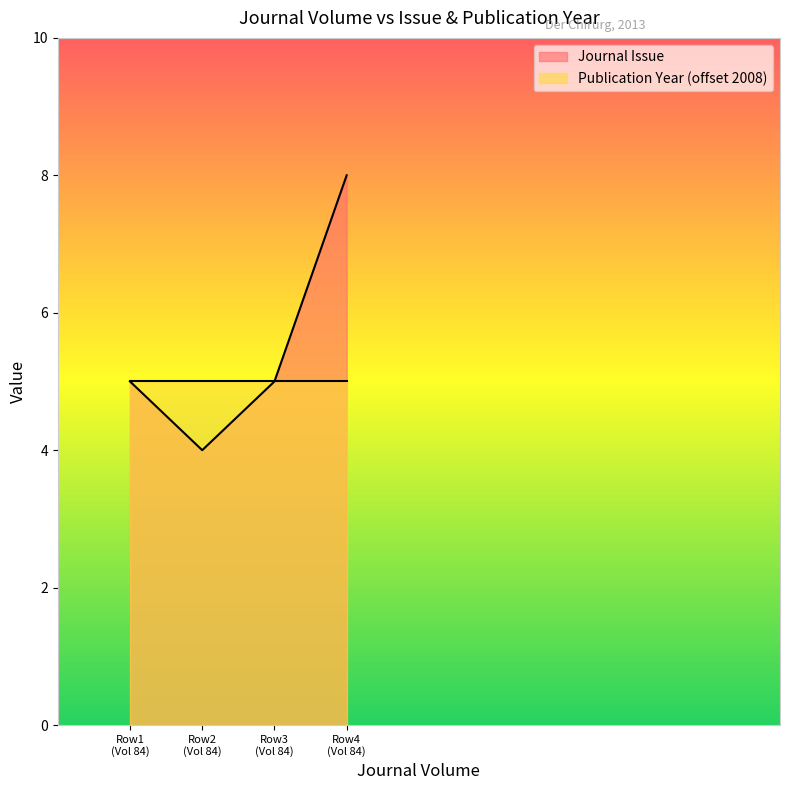

How many interior local valleys (lower than both neighbors) does the data have?

1